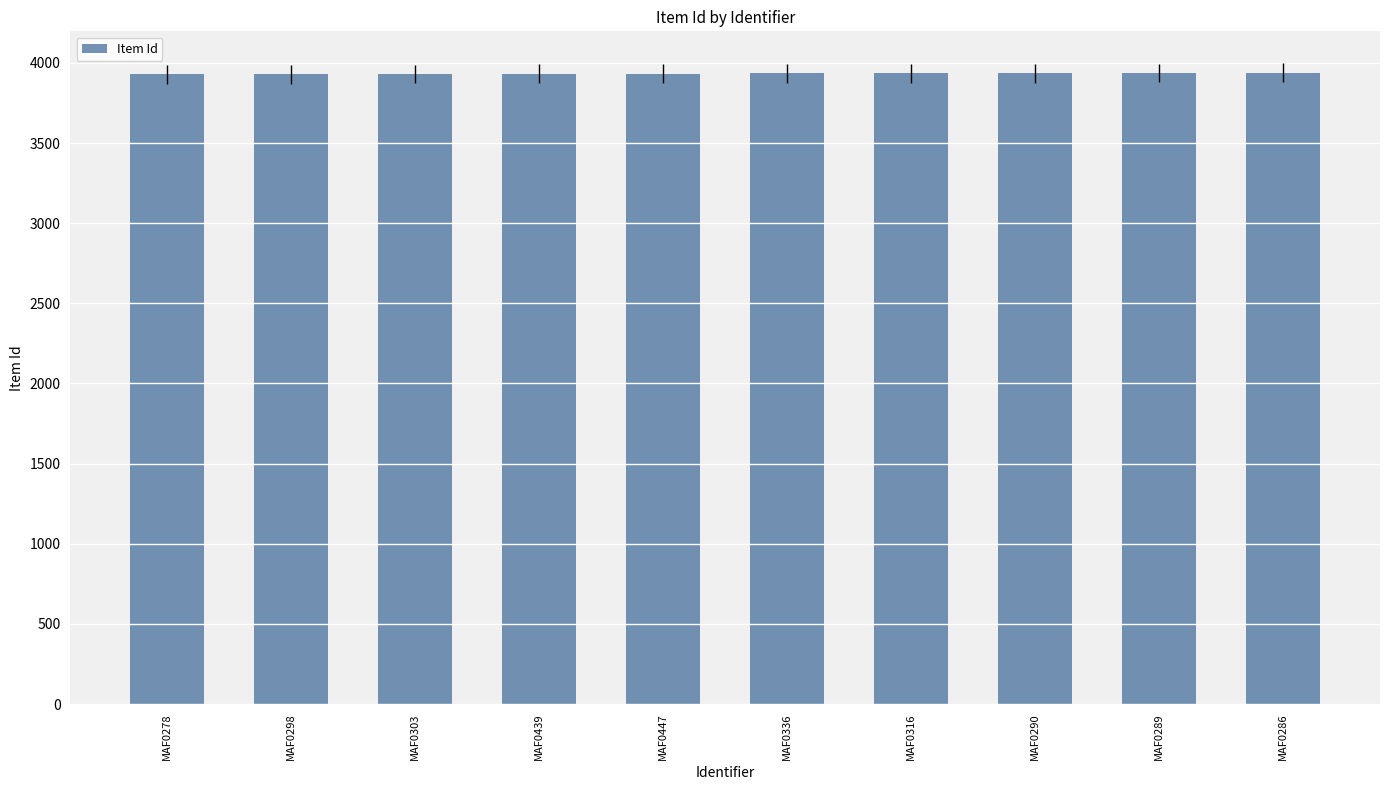

What is the greatest value displayed?

3938